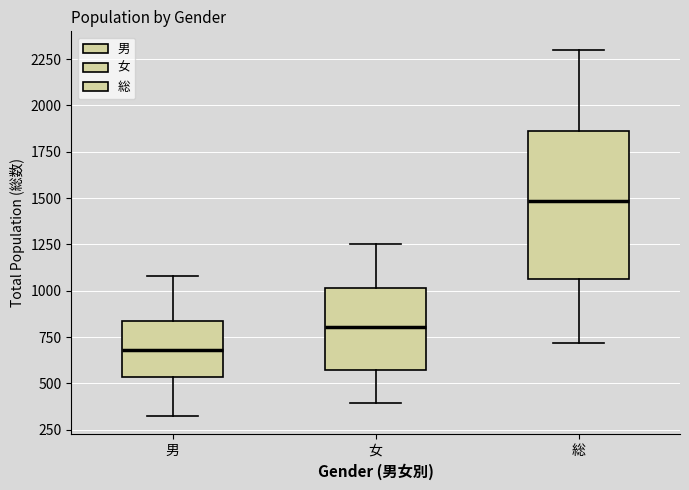

Reading left to right, transcribe this box plot: for each box, give where its median line is, the range the box spans, and where its two whiskers end, as read against the y-axis. The values are not printed on the chart, so give them approximately, as read against the axis.

男: median 700, box 550 to 850, whiskers 350 to 1100
女: median 800, box 600 to 1000, whiskers 400 to 1250
総: median 1500, box 1050 to 1850, whiskers 700 to 2300